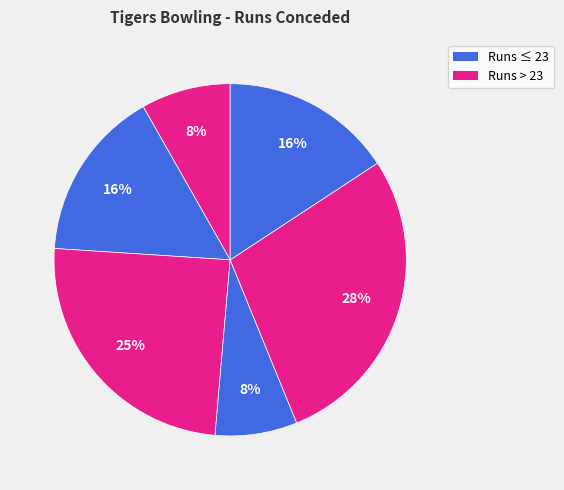

Count the number of slices in the pie.

6